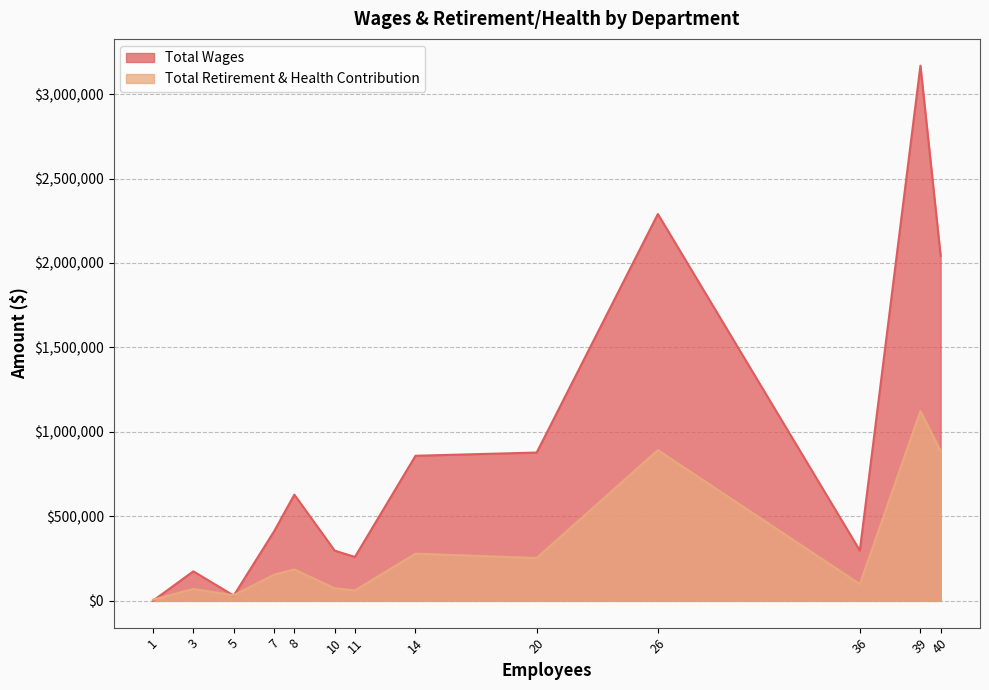

What is the difference between the maximum and minimum values in the Total Retirement & Health Contribution series?

1116041